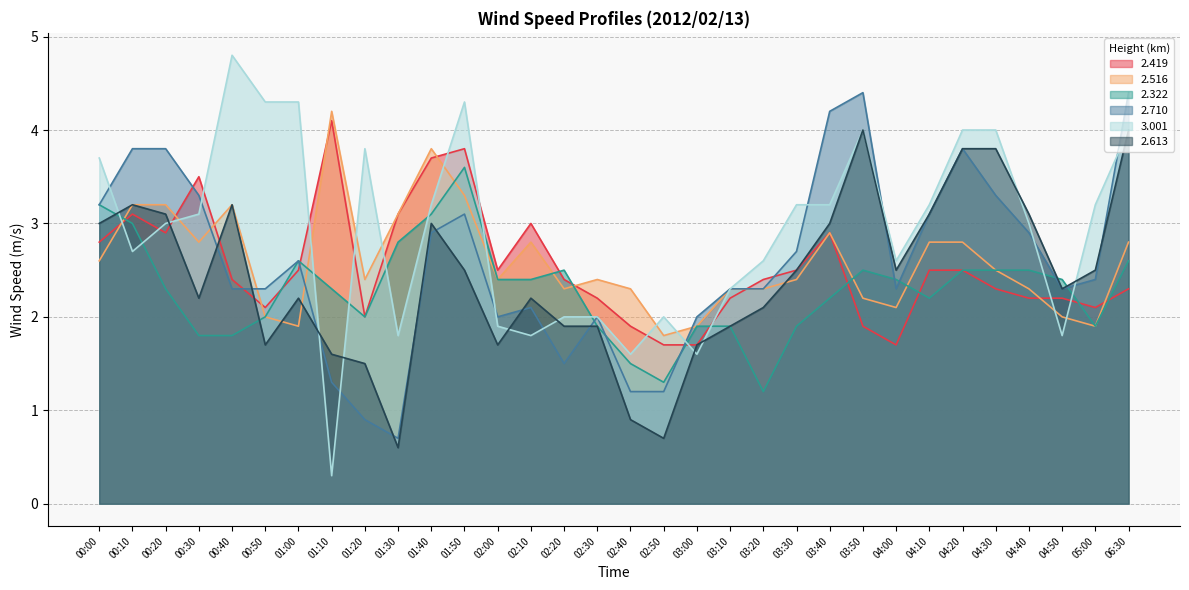

The value of 2.419 at 03:30 is 3.4. True or false?

False